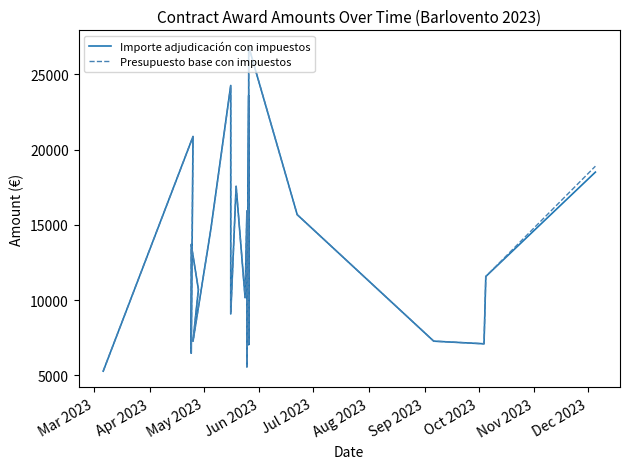

How many interior local valleys does the Importe adjudicación con impuestos series have?

7